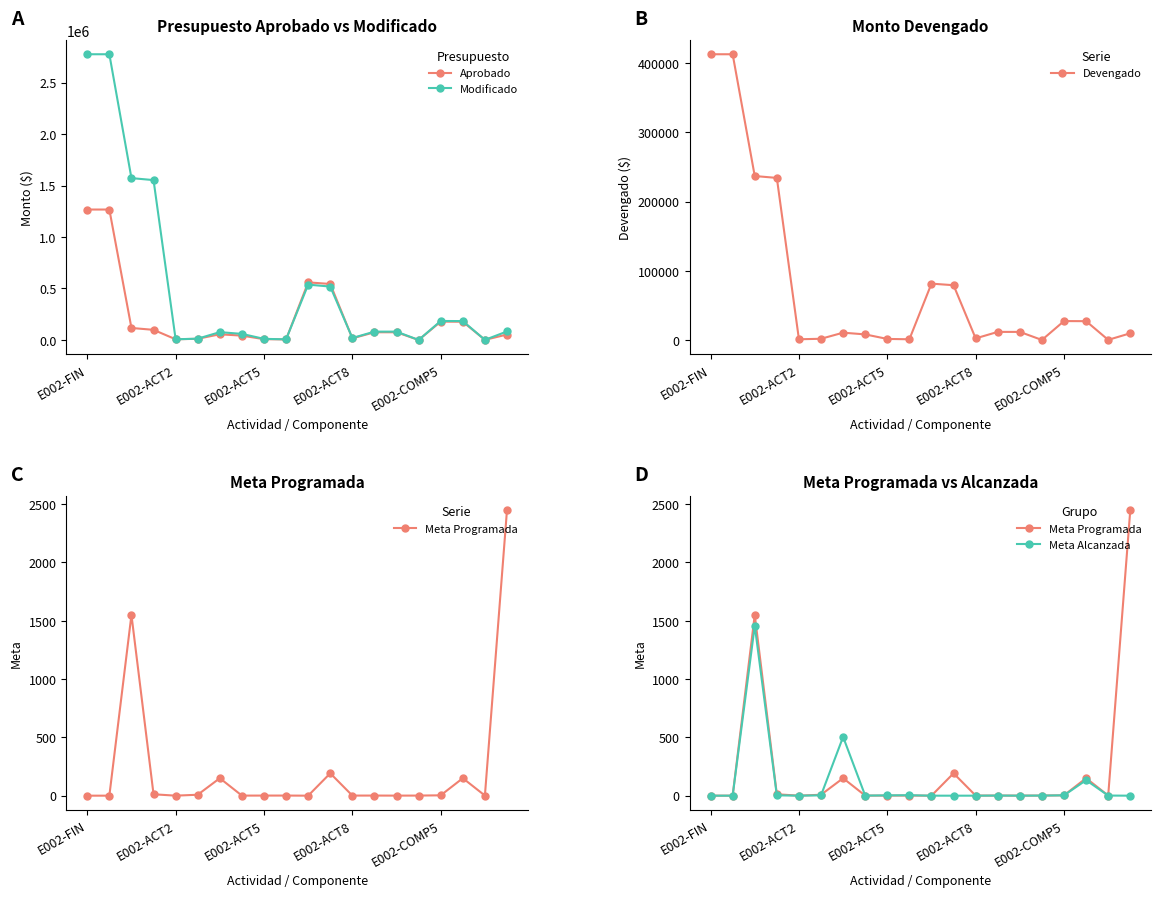

Does the chart display data point markers on the line(s)?

Yes